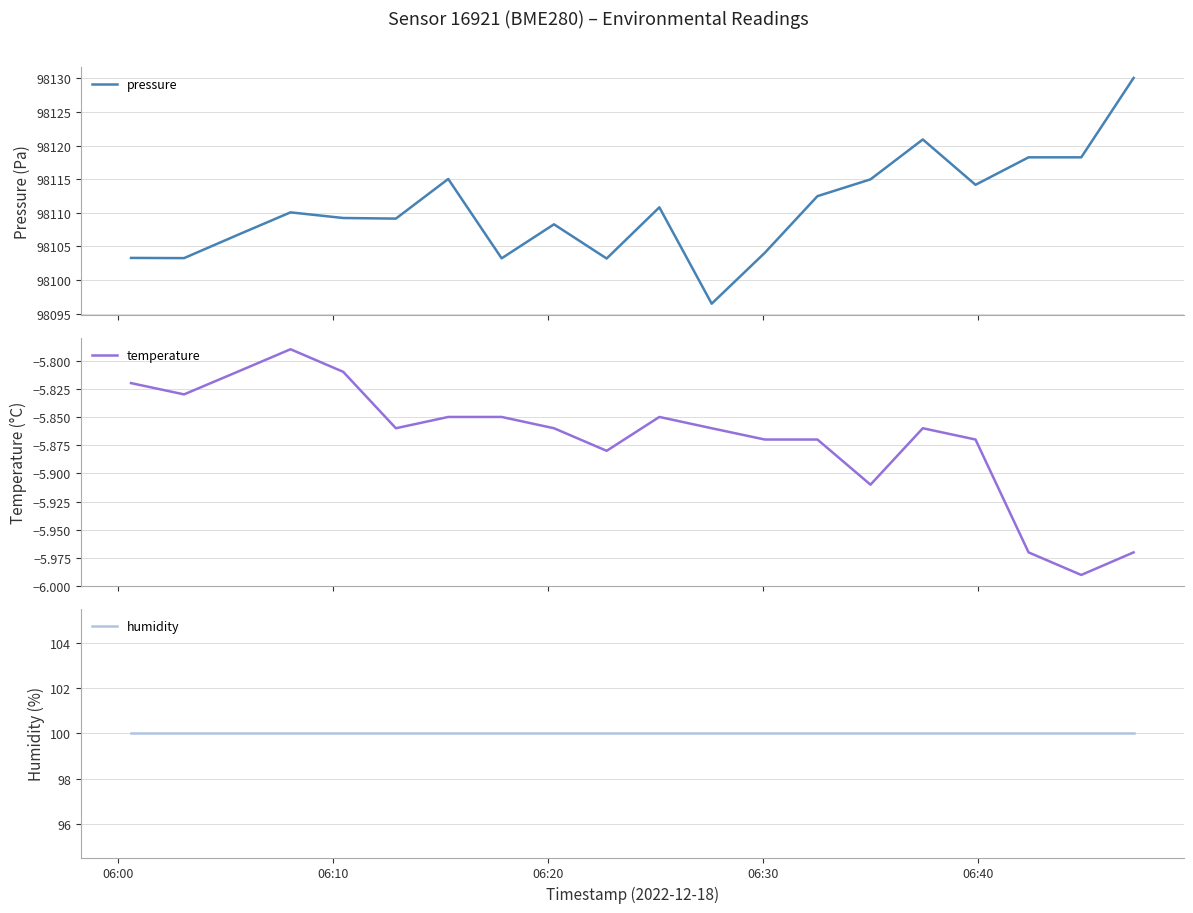

What is the highest value of the pressure series?

98130.1